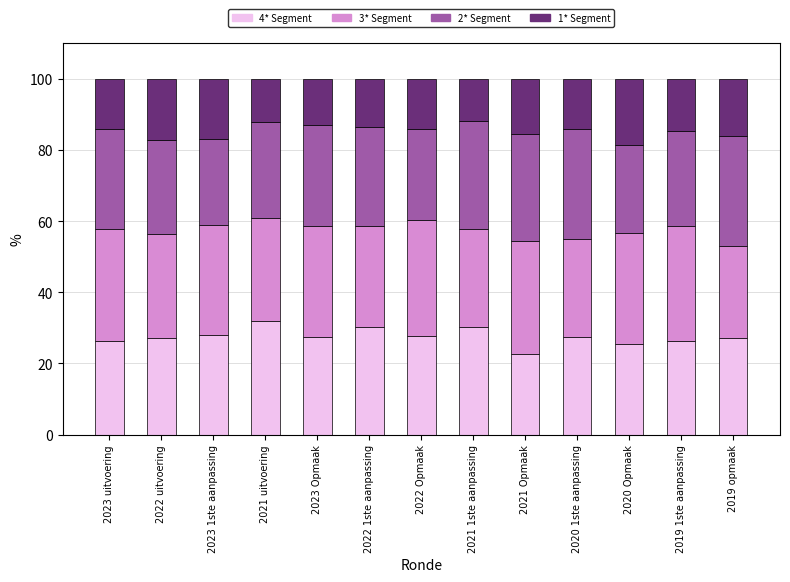

What is the total value across all series at 2019 1ste aanpassing?

100.0